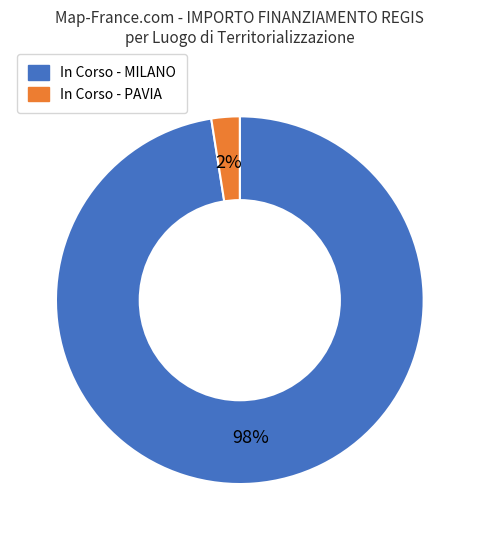

Is there any slice that represents more than half of the pie?

Yes